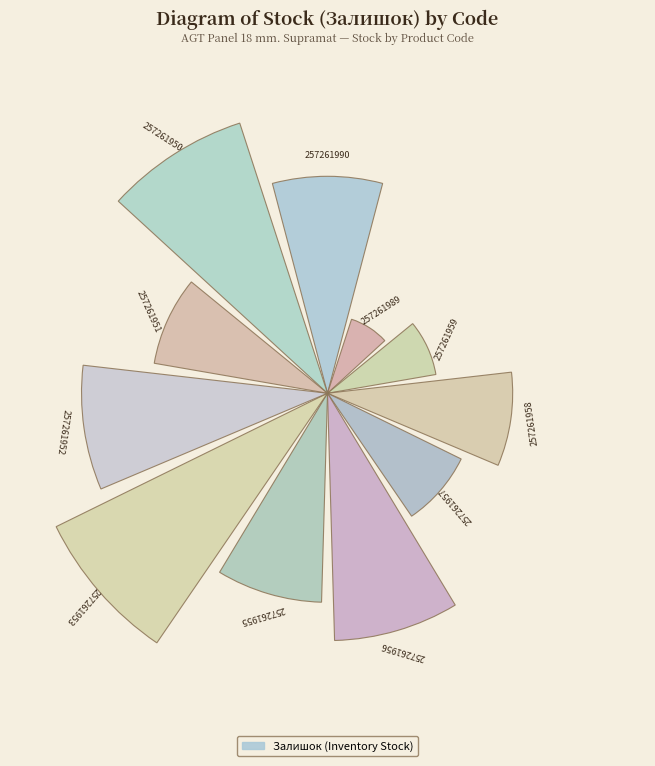

How many bars are there in total?

11